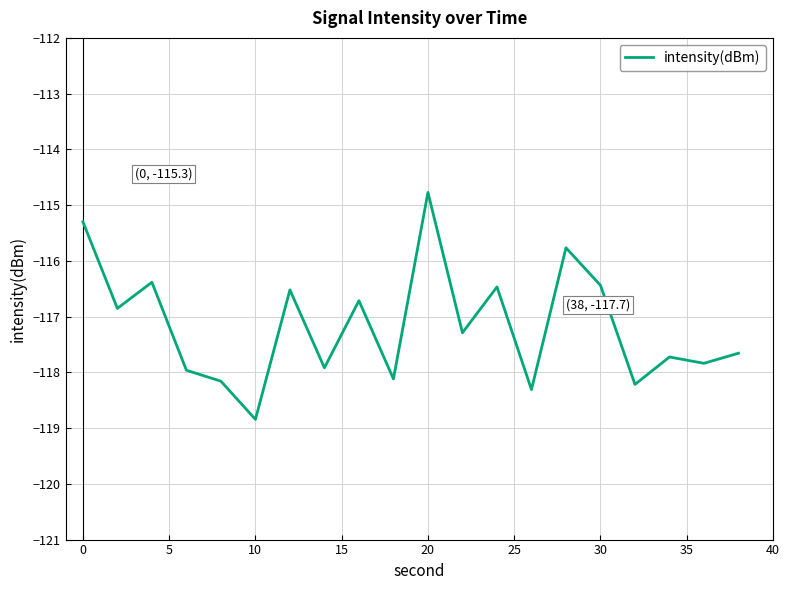

What is the difference between the maximum and minimum values?

4.1